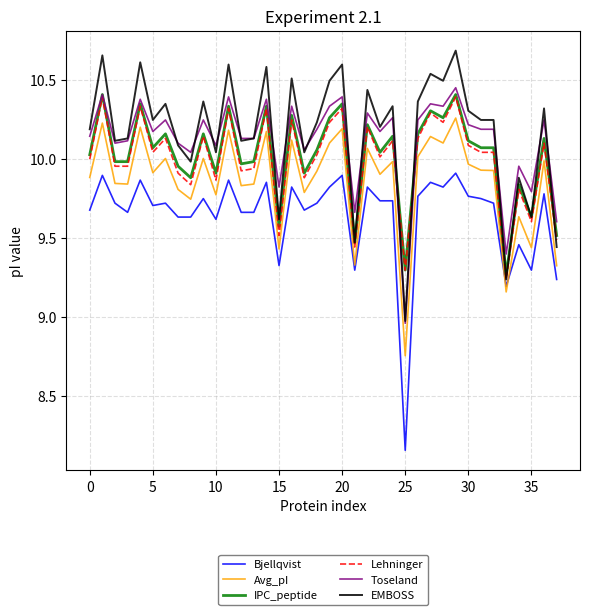

True or false: EMBOSS and Avg_pI intersect in this chart.

False